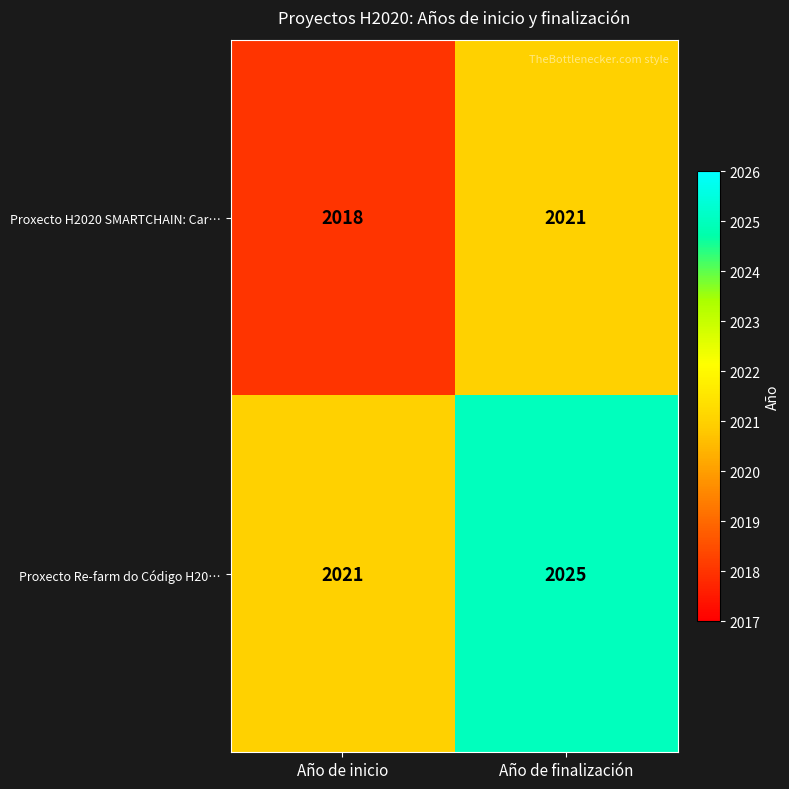

Reading left to right, transcribe all the data shown in this chart.

Proxecto H2020 SMARTCHAIN: Car…: Año de inicio=2018	Año de finalización=2021
Proxecto Re-farm do Código H20…: Año de inicio=2021	Año de finalización=2025